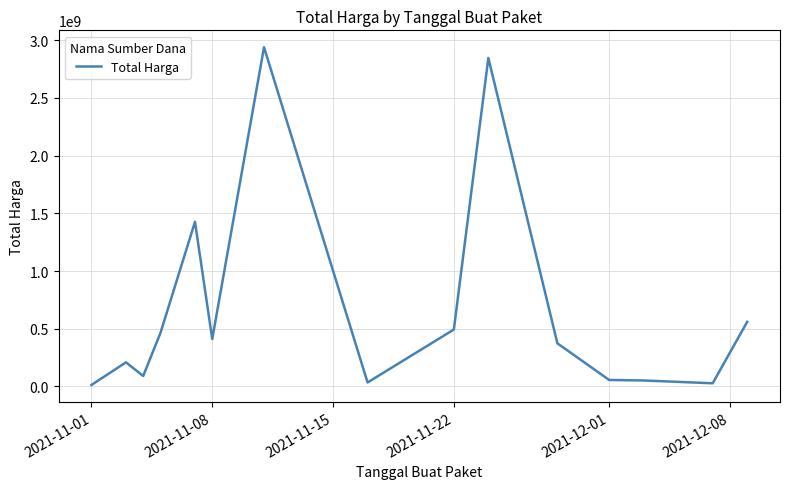

What is the maximum value shown in the chart?

2938963240